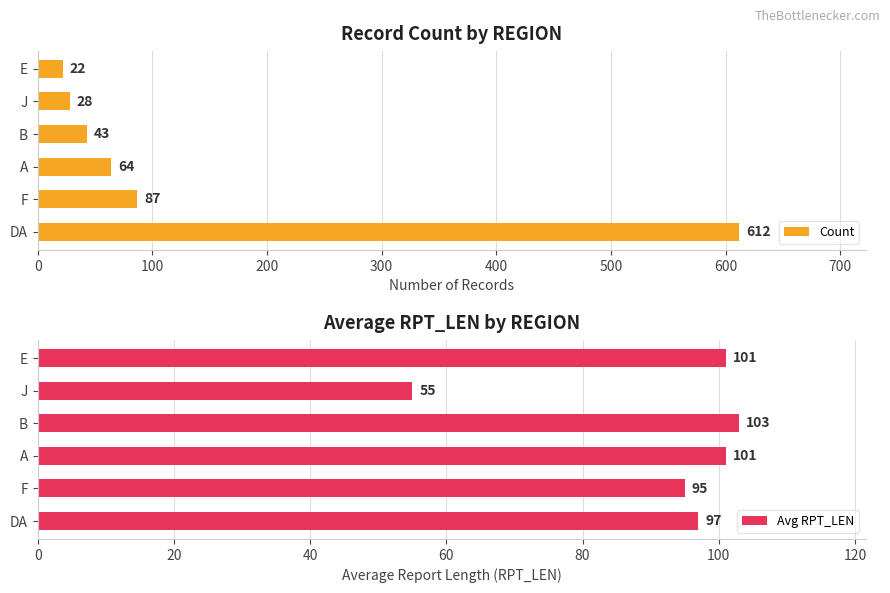

Rank the series by their maximum value, from highest to lowest.

Count, Avg RPT_LEN